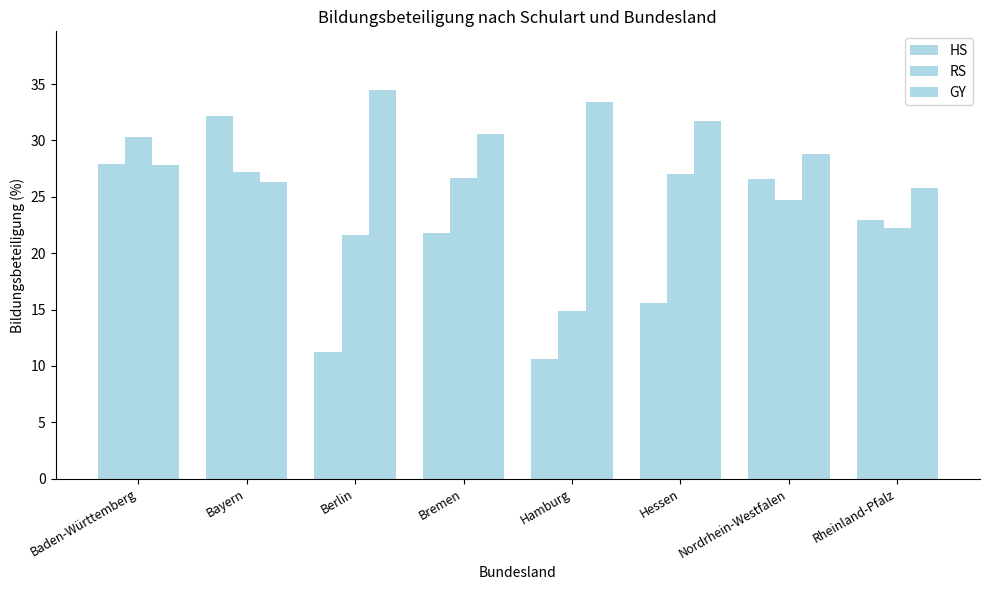

At which category is the sum across all series the highest?

Baden-Württemberg